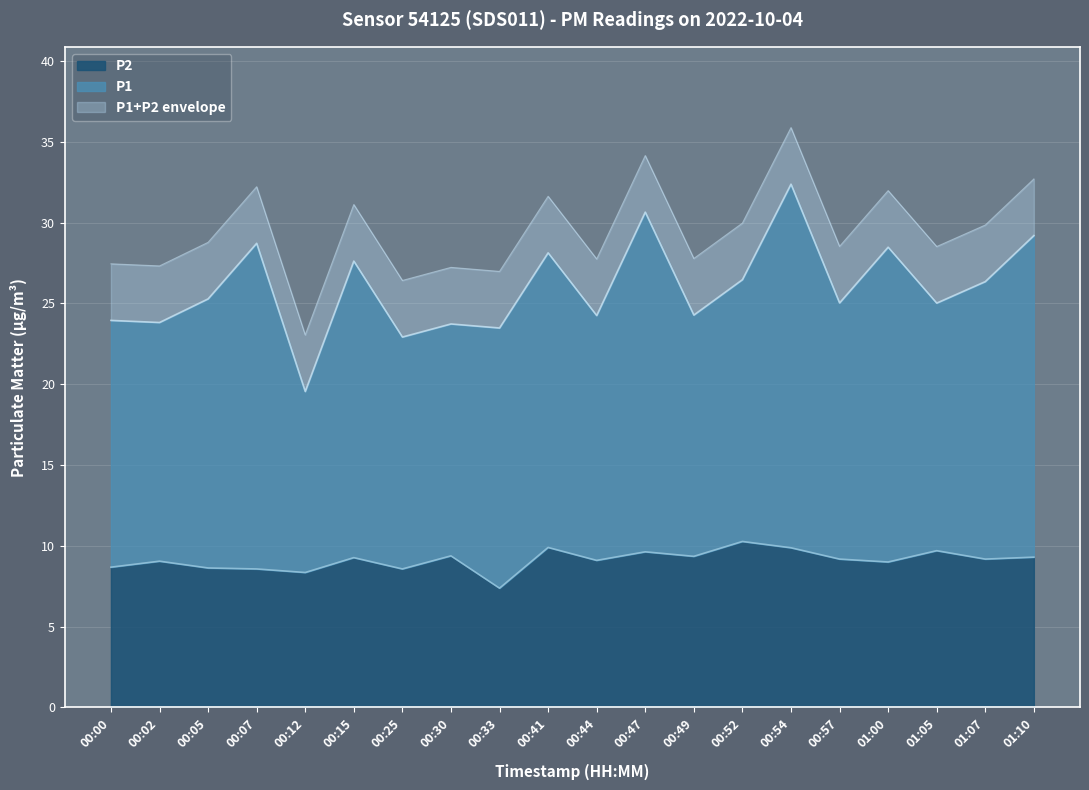

Rank the categories by value from highest to lowest.

00:52, 00:41, 00:54, 01:05, 00:47, 00:30, 00:49, 01:10, 00:15, 00:57, 01:07, 00:44, 00:02, 01:00, 00:00, 00:05, 00:07, 00:25, 00:12, 00:33